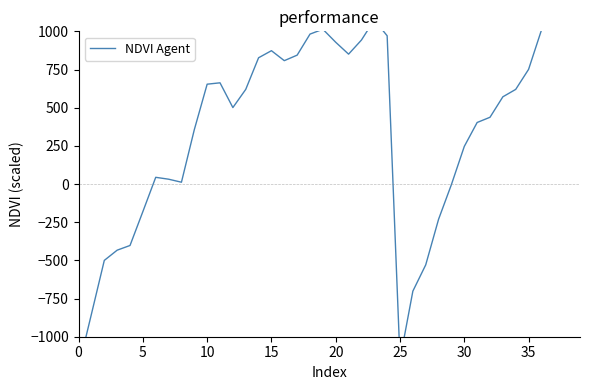

Does the chart display data point markers on the line(s)?

No